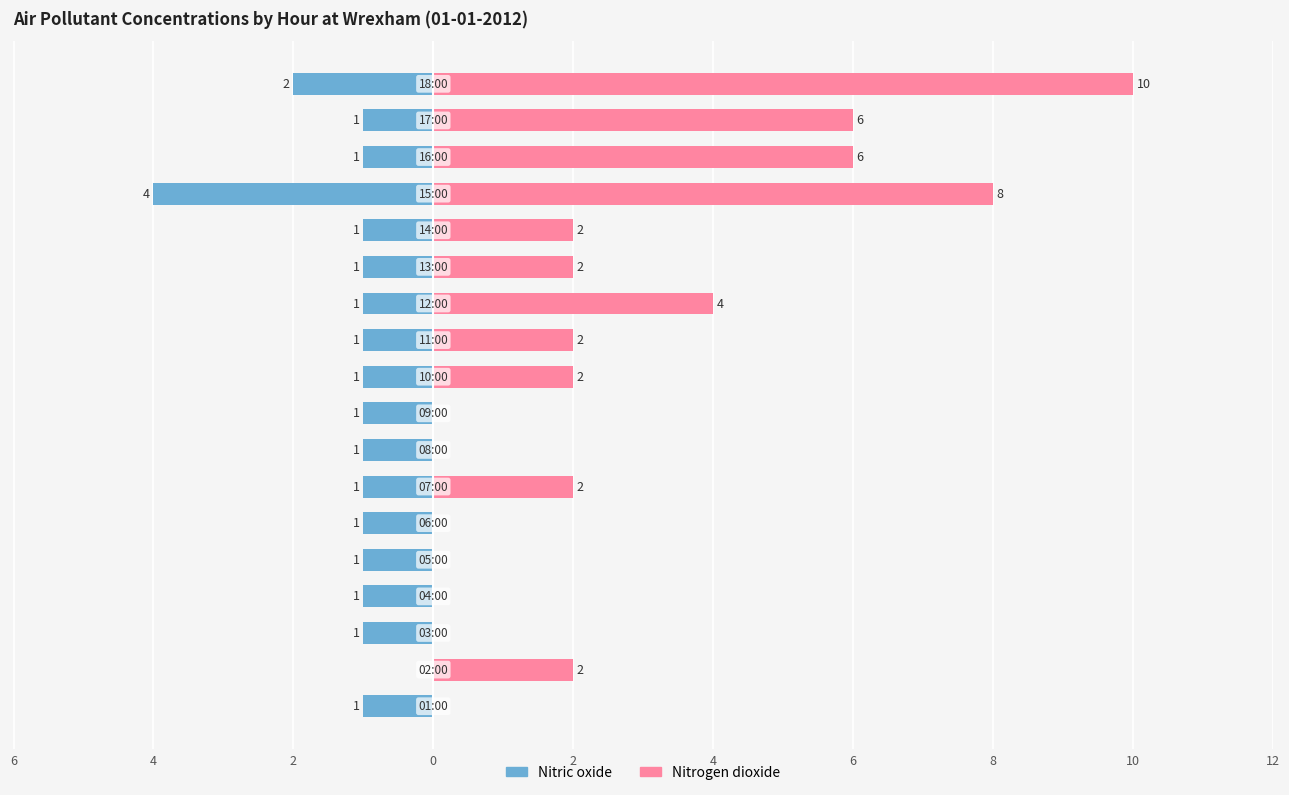

What is the difference between the highest and lowest values at 8?

1